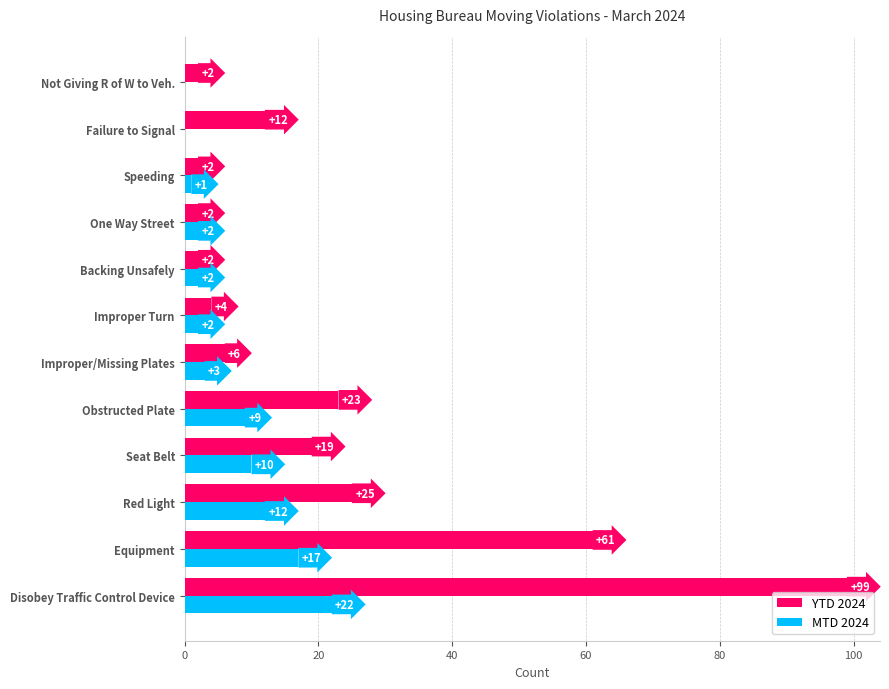

What is the sum of the YTD 2024 values at Improper Turn and Improper/Missing Plates?

10